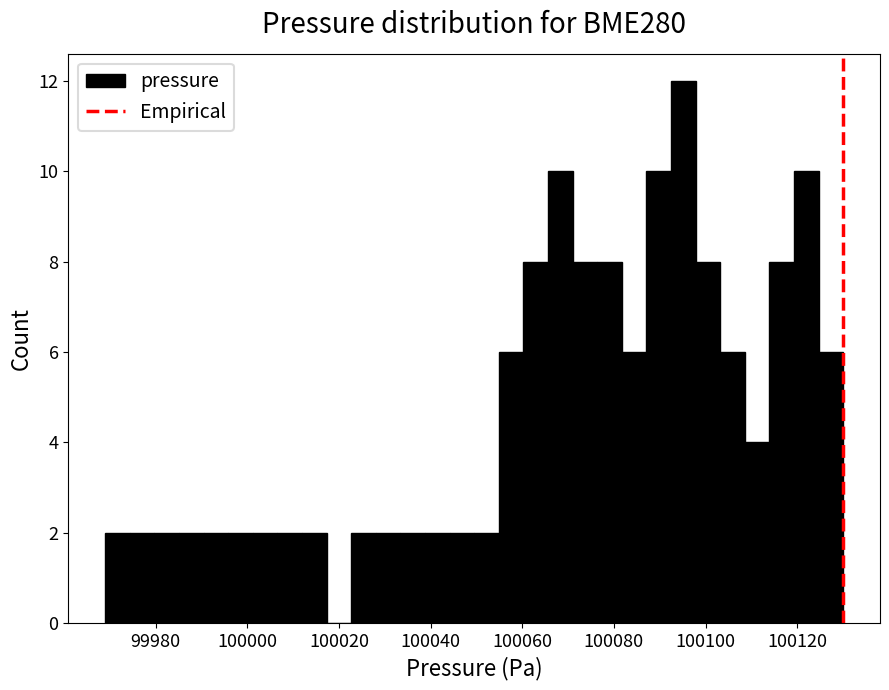

Read against the x-axis, roughly where is the centre of the tallest bar?

100096